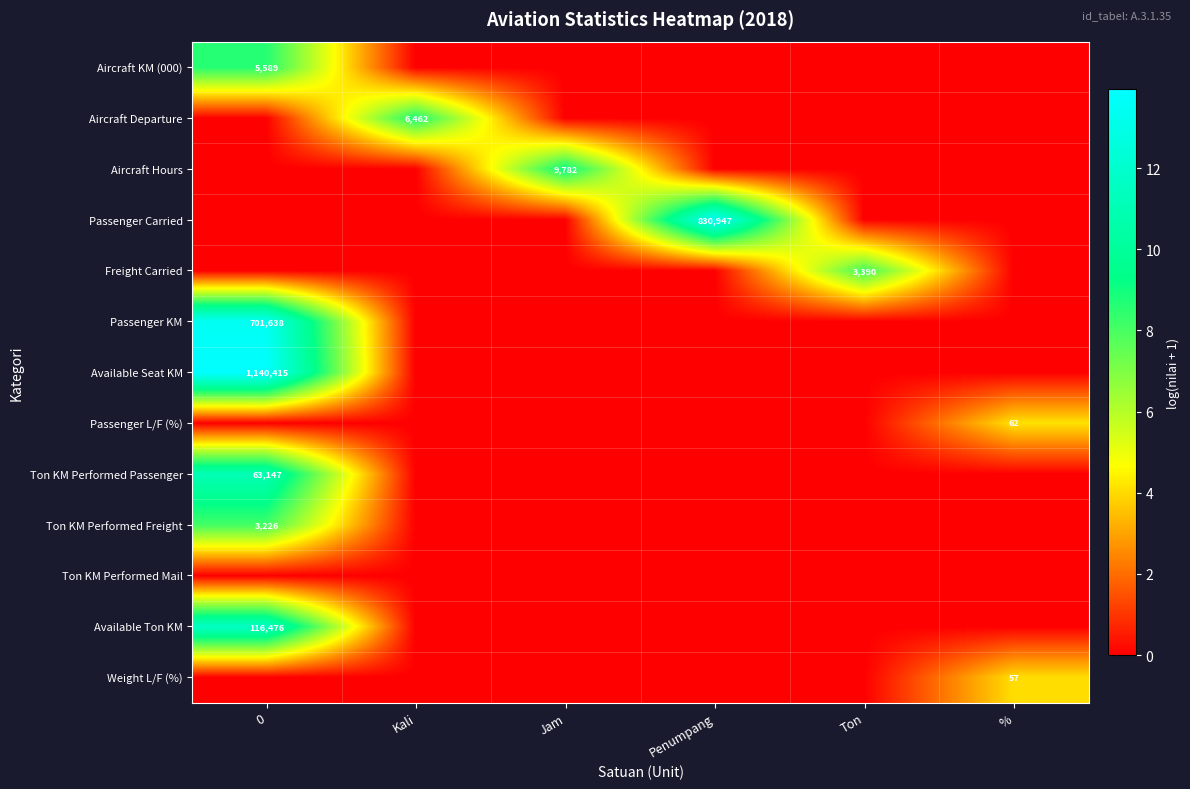

At how many categories does at least one series exceed 7?

5